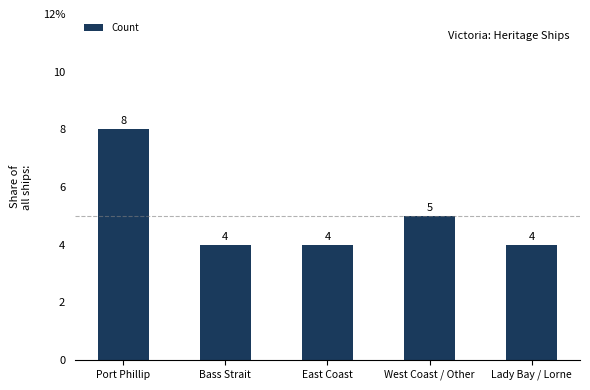

List the labels in order of value, largest first.

Port Phillip, West Coast / Other, Bass Strait, East Coast, Lady Bay / Lorne